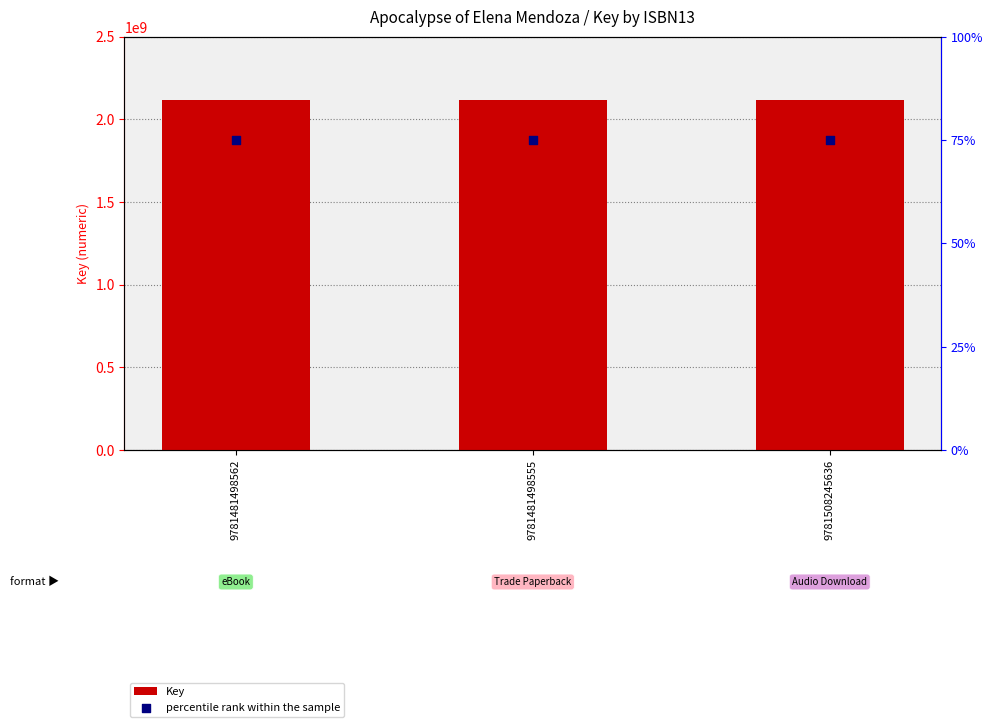

What is the total value across all series at 9781481498555?

2119652296